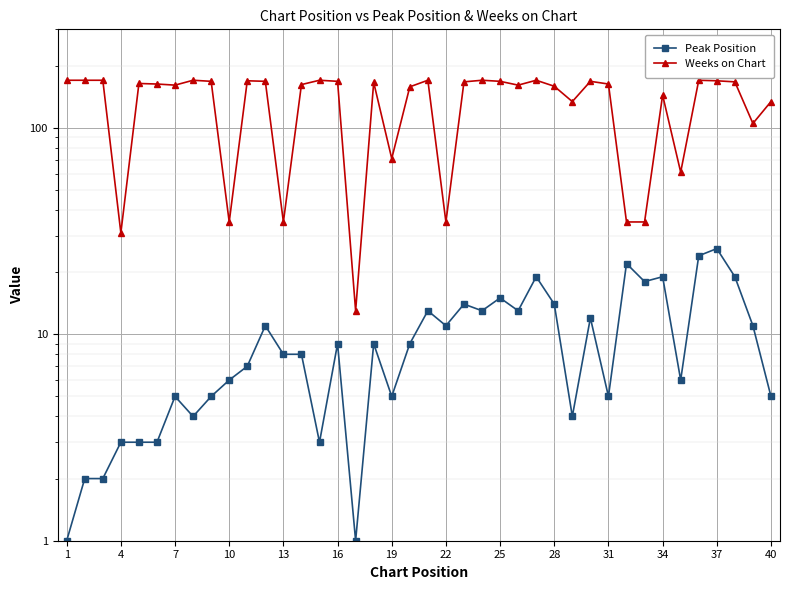

Is it true that Peak Position equals 9 at 40?

False